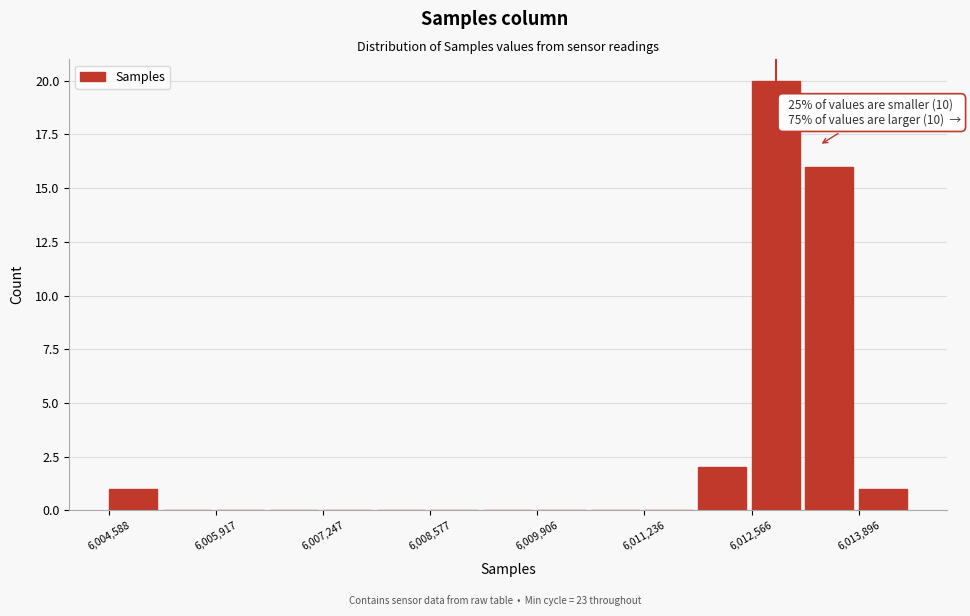

Around what value on the x-axis is the tallest bar? Give the approximate position of its centre, as read against the axis.

6012800